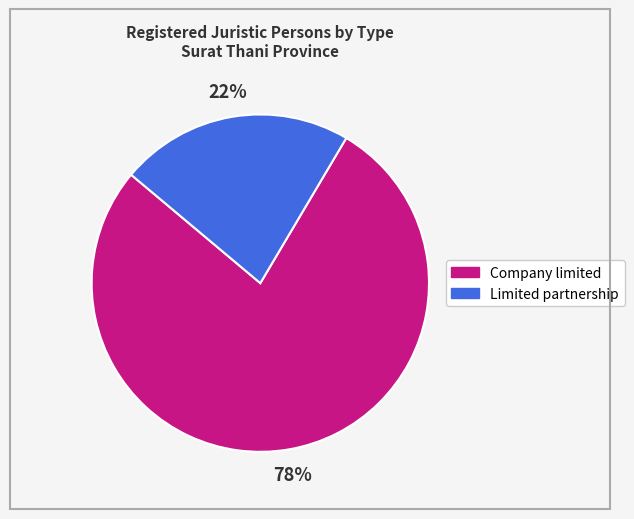

Which category has the biggest portion of the pie?

Company limited